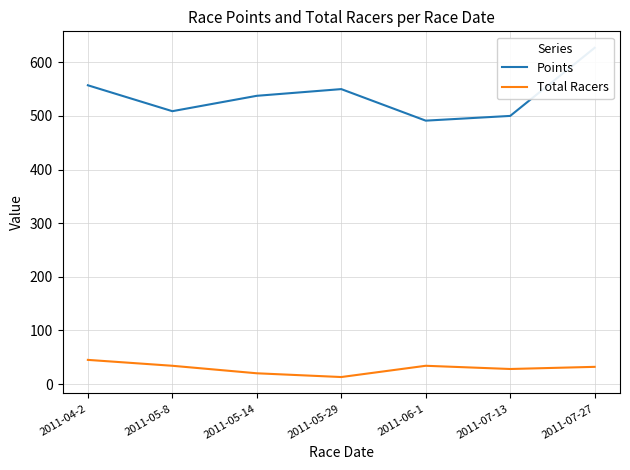

At which category is the sum across all series the highest?

2011-07-27